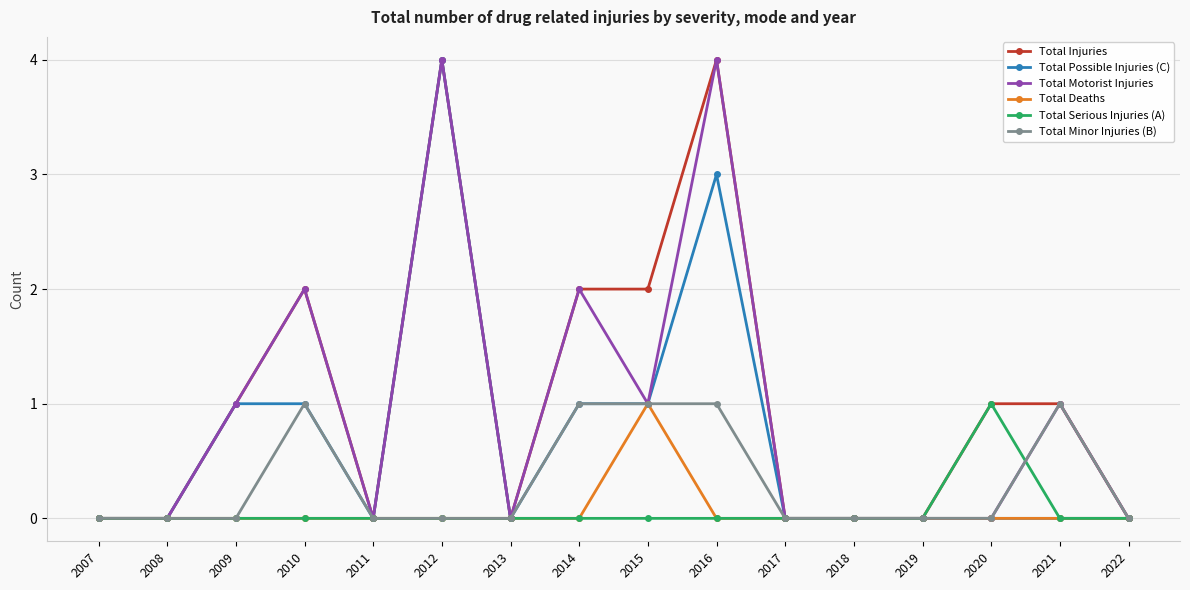

What is the maximum value shown in the chart?

4